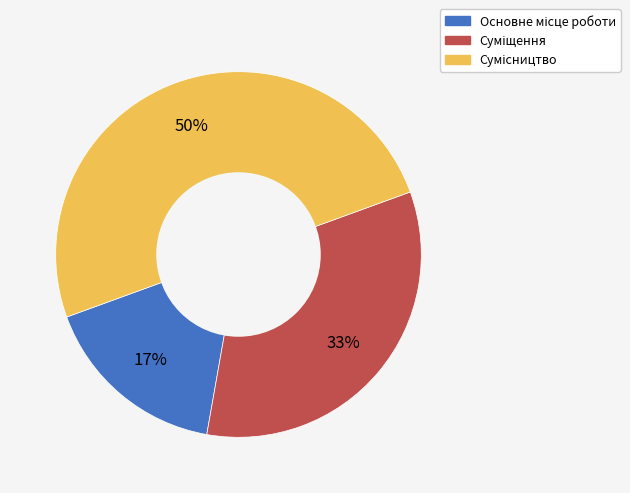

To the nearest percent, what is the average slice percentage?

33%